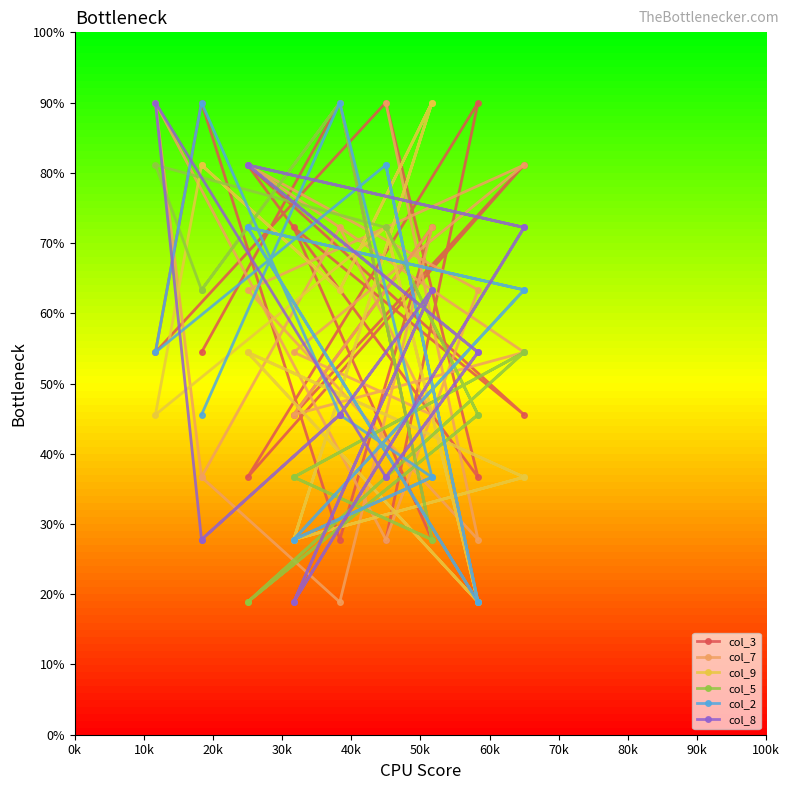

Does the chart have visible grid lines?

No